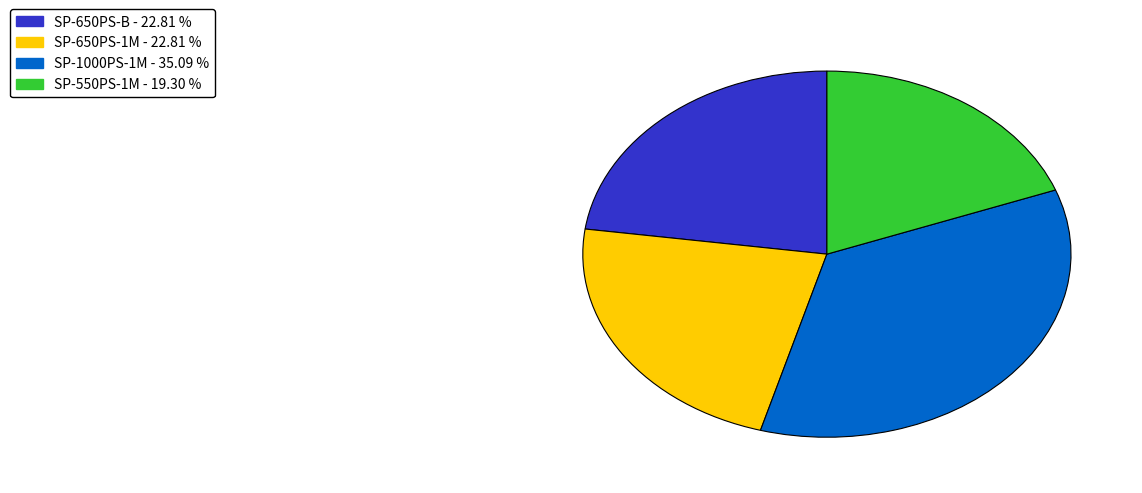

How many slices are in this pie chart?

4